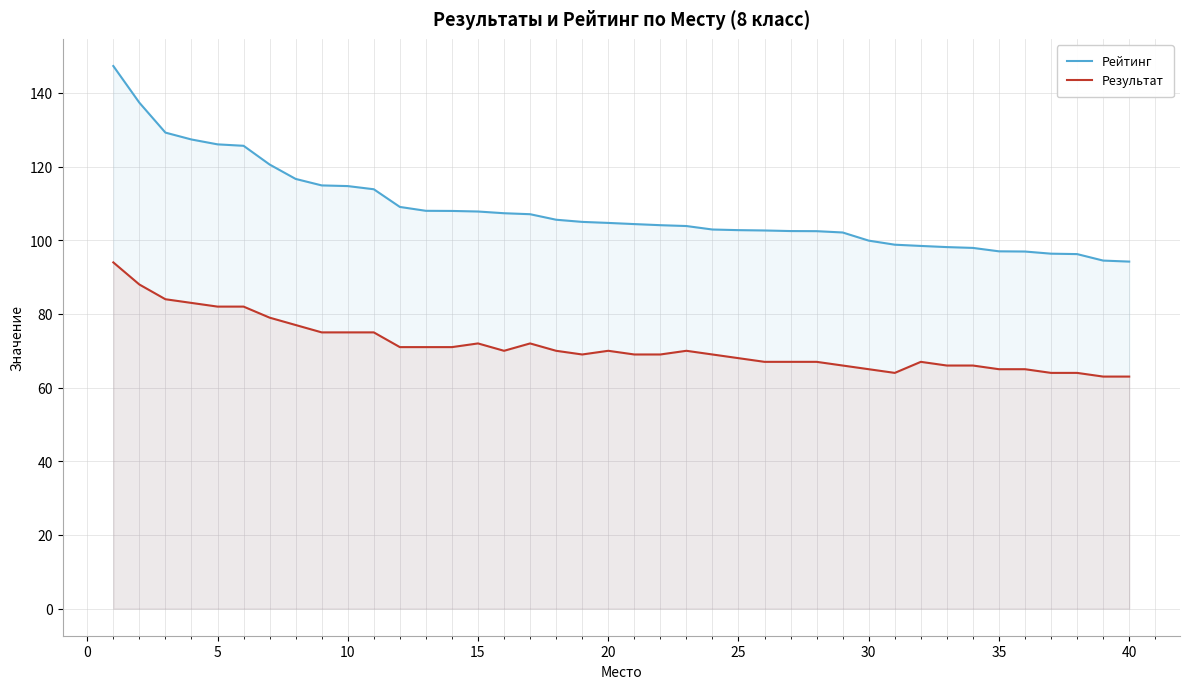

Count the number of data series in this chart.

2